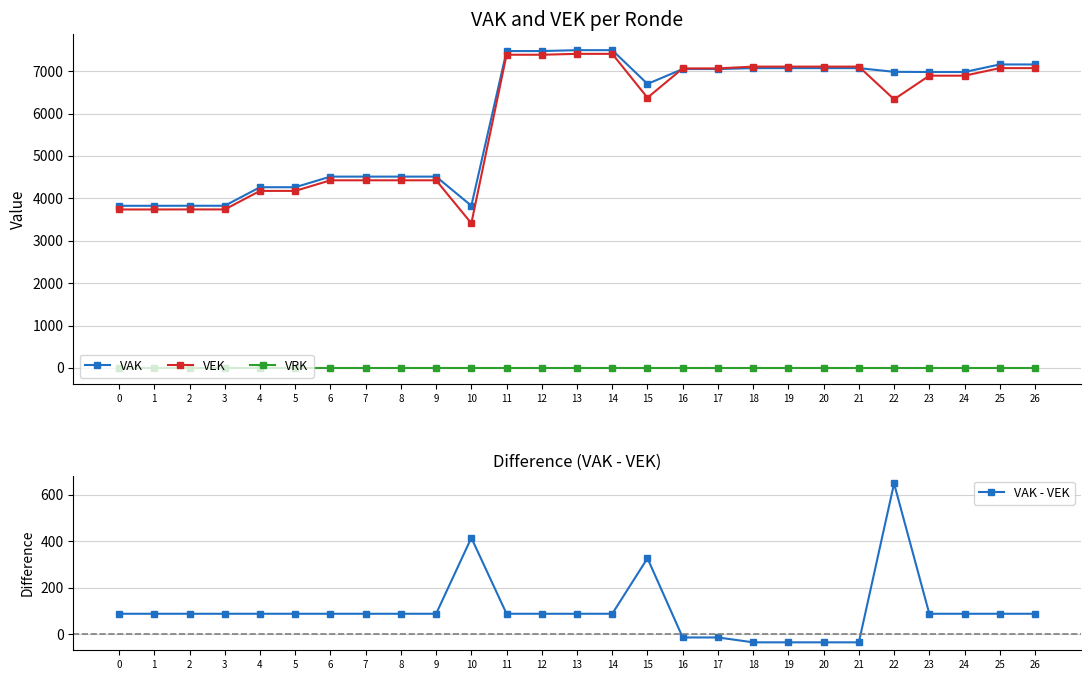

Where is VEK nearest to the value 5409?

22